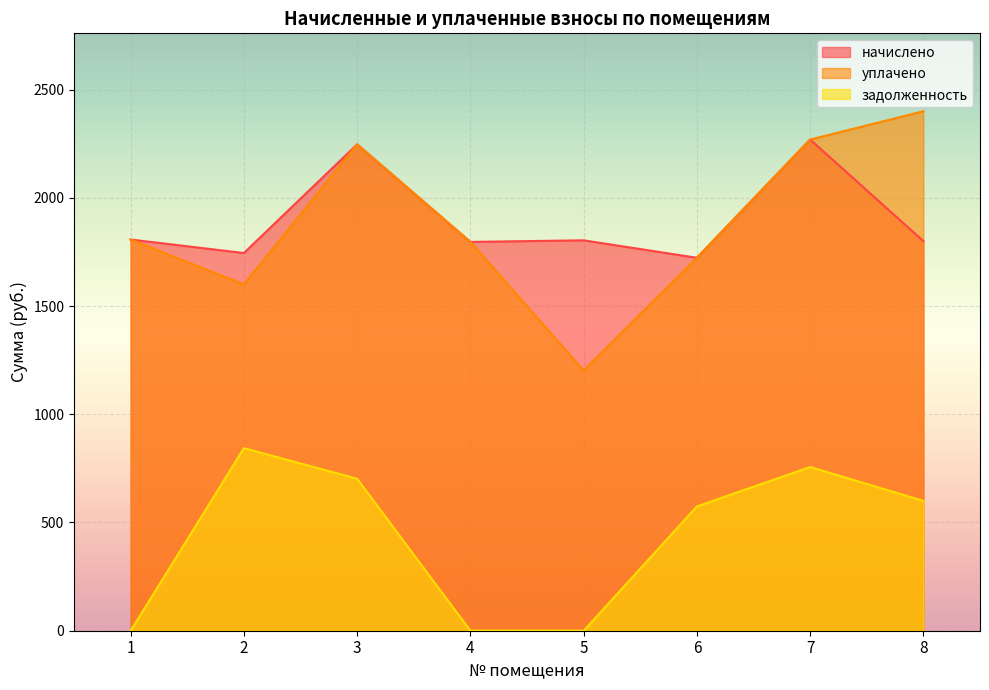

Which series has the widest spread of values?

уплачено